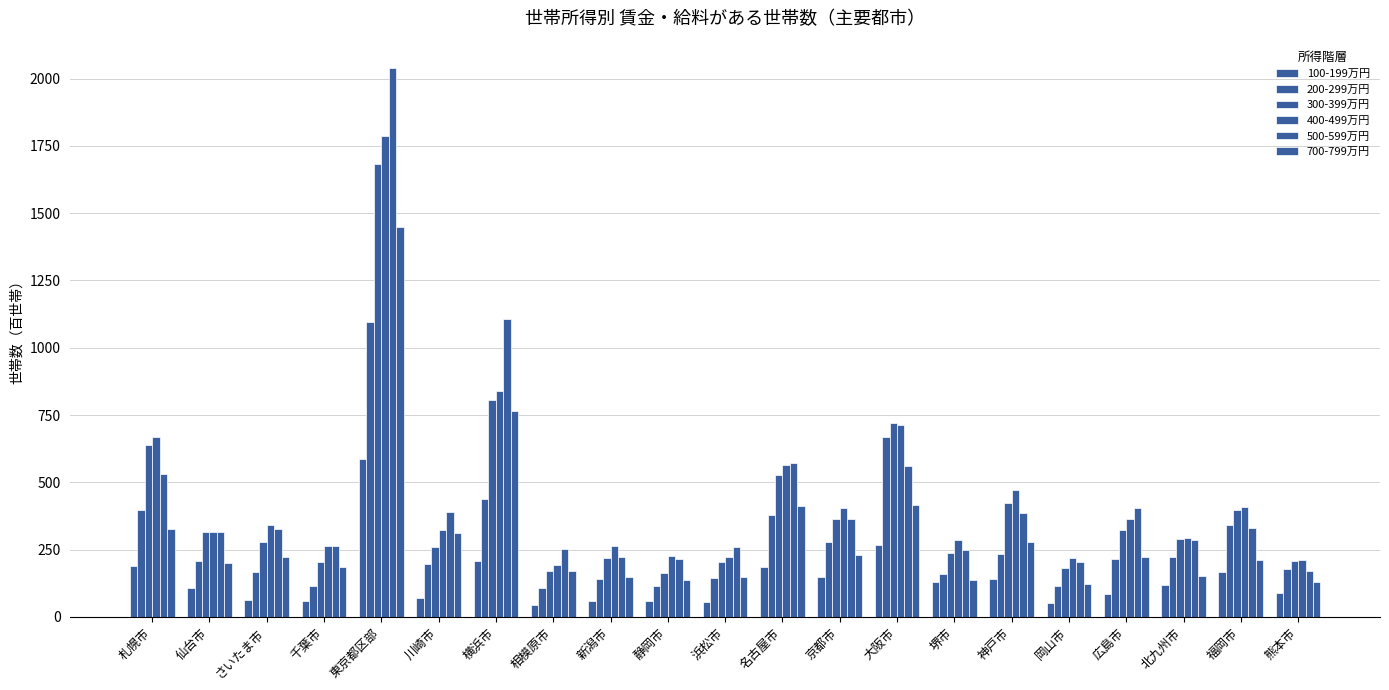

How many data points in 500-599万円 are less than 327?

10